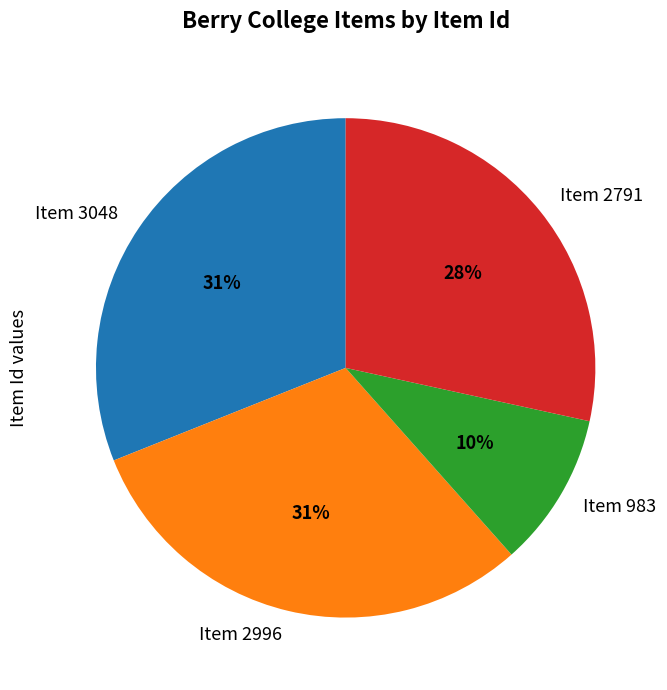

Is it true that Item 2996 is 31% of the pie?

True